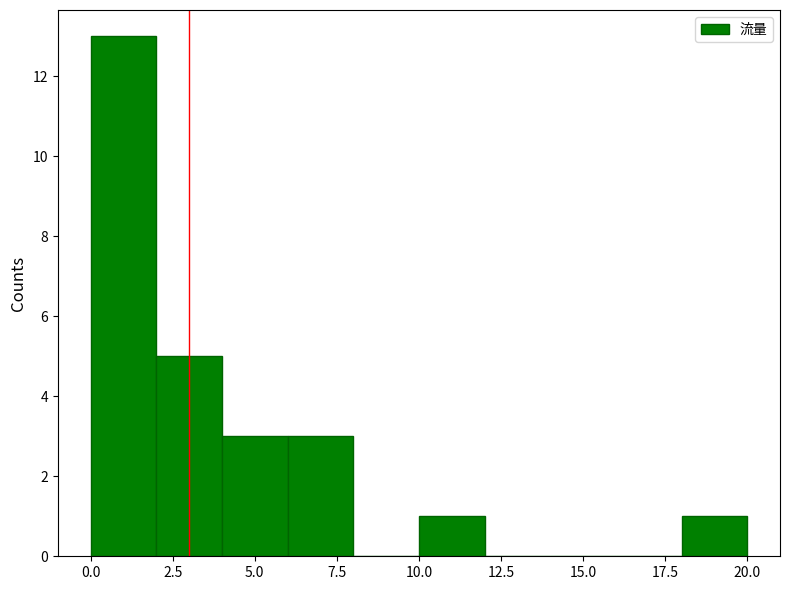

Reading left to right, list every bar in this chart as the range it spans on the x-axis followed by its height. The values are not printed on the chart, so give them approximately, as read against the axis.

0 to 2: 13
2 to 4: 5
4 to 6: 3
6 to 8: 3
8 to 10: 0
10 to 12: 1
12 to 14: 0
14 to 16: 0
16 to 18: 0
18 to 20: 1